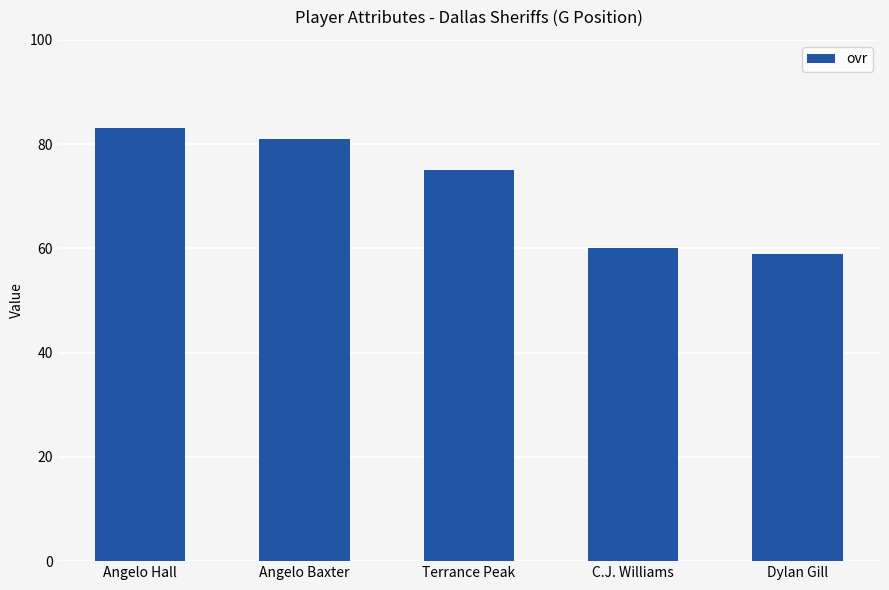

What position from the left is C.J. Williams?

4